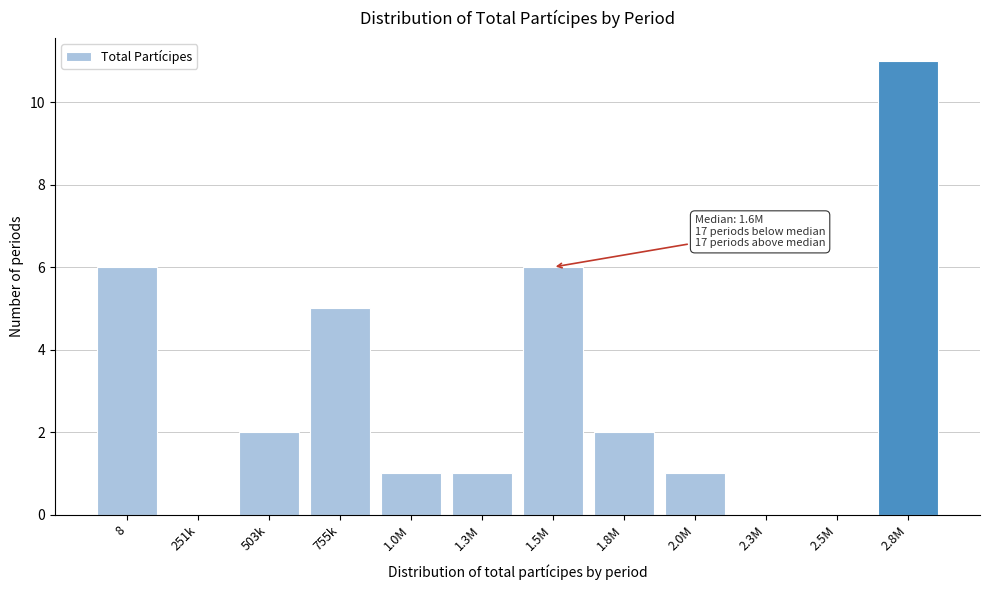

Reading right to left, transcribe all the data shown in this chart.

2.8M=11	2.5M=0	2.3M=0	2.0M=1	1.8M=2	1.5M=6	1.3M=1	1.0M=1	755k=5	503k=2	251k=0	8=6